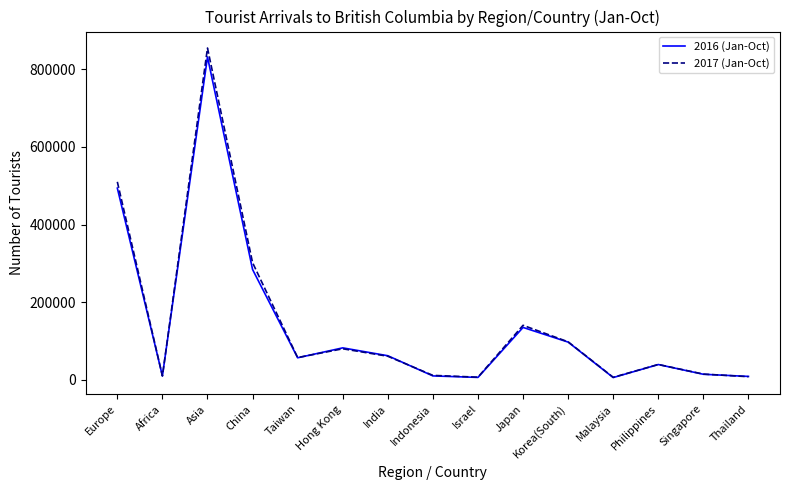

What is the maximum value shown in the chart?

854525